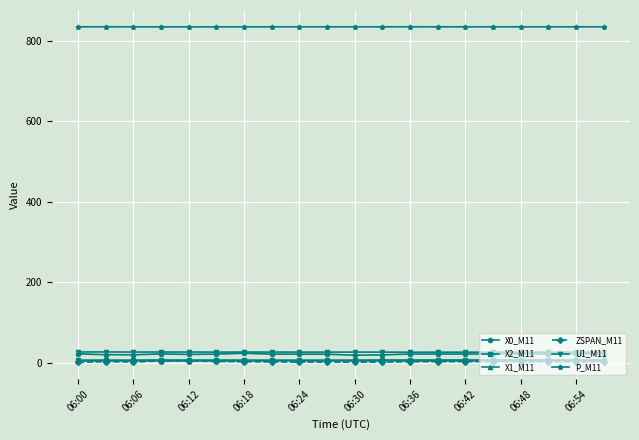

At how many categories does at least one series exceed 150?

20